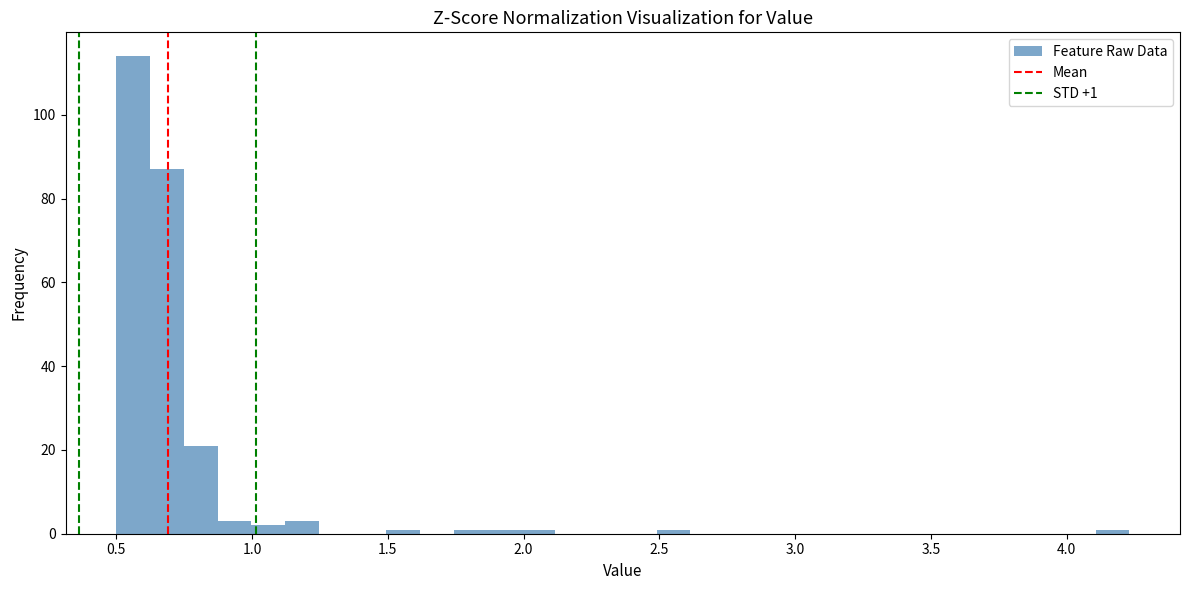

Read against the x-axis, roughly where is the centre of the tallest bar?

0.55